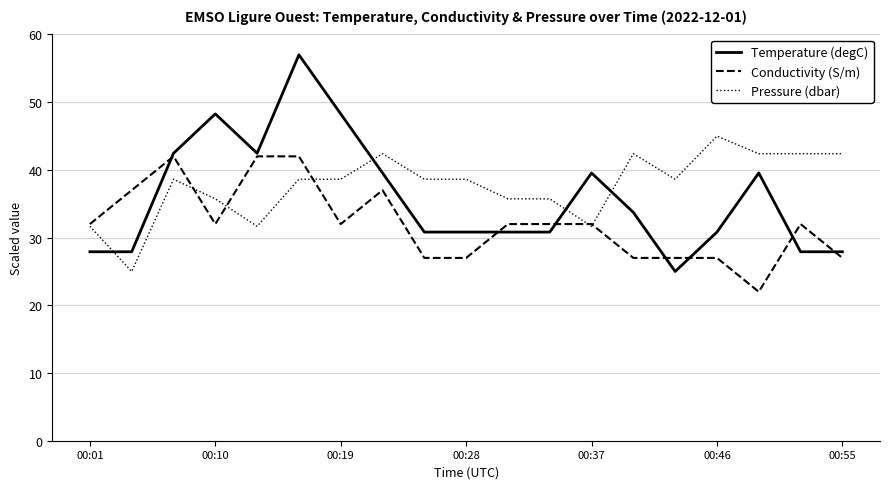

What is the smallest value displayed?

22.0